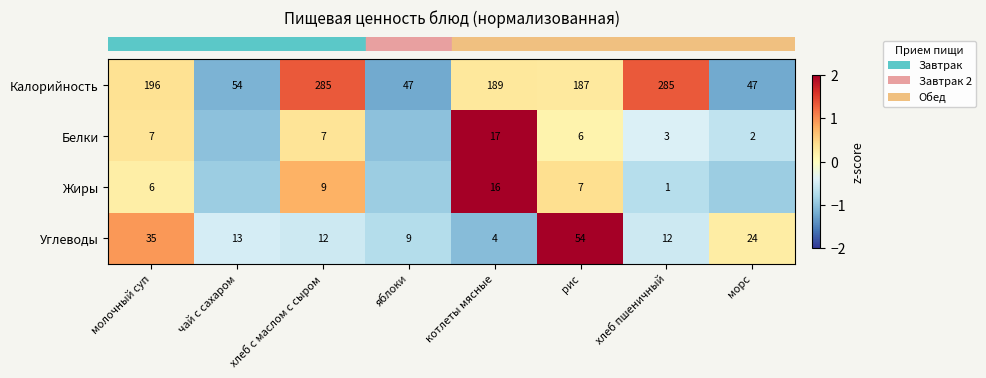

What is the difference between the second highest and second lowest values in the row_2 series?

1.7